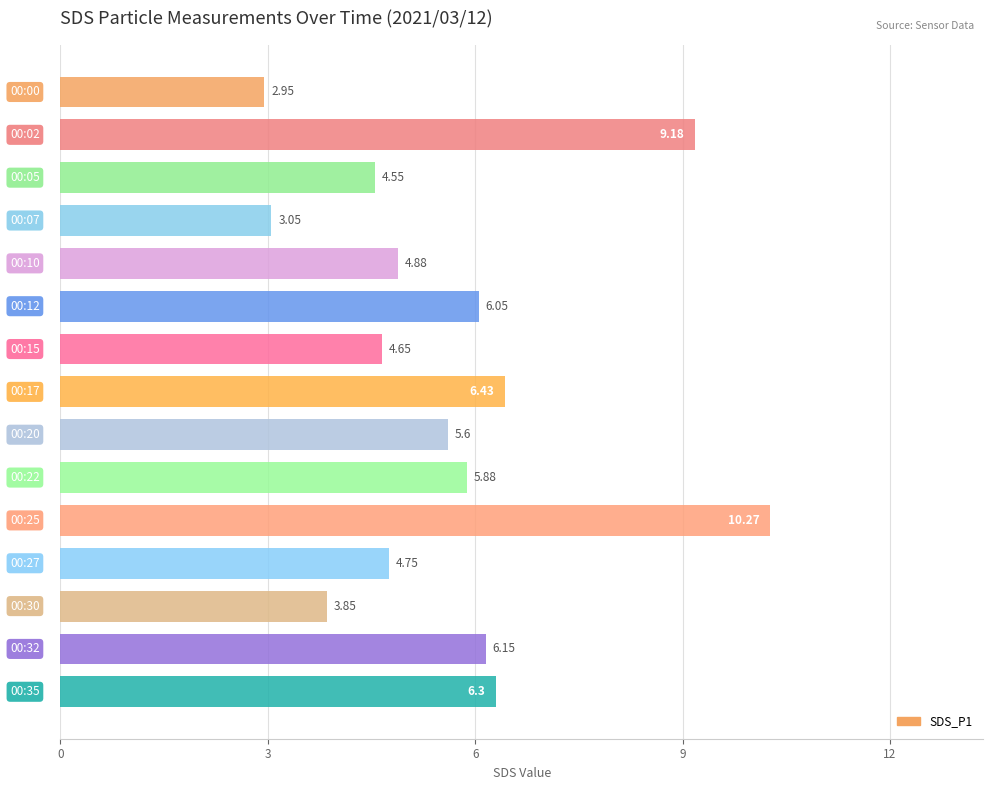

What is the average value?

5.6